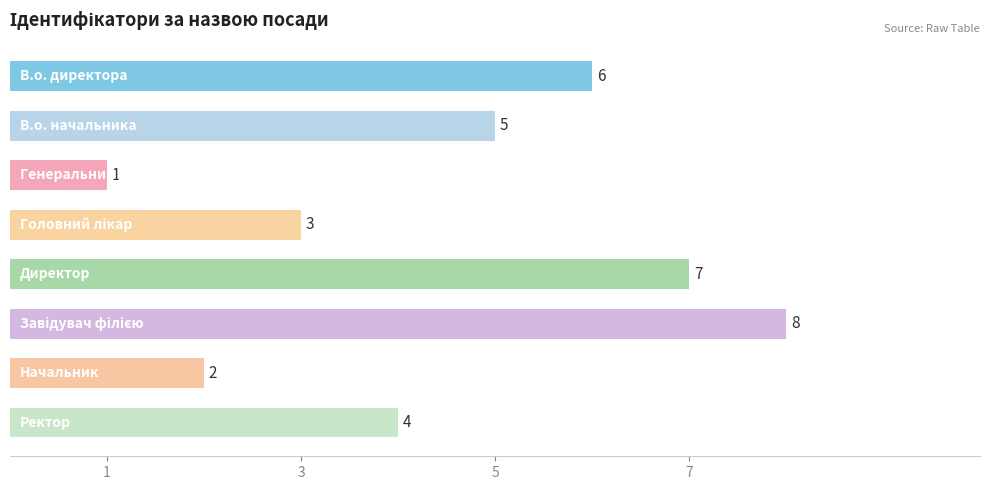

What is the sum of all values?

36